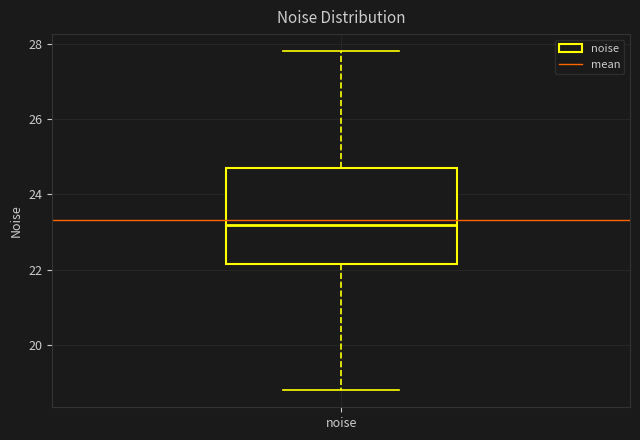

Where does the lower whisker of the box for noise end on the y-axis? The values are not printed on the chart, so give them approximately, as read against the axis.

18.8